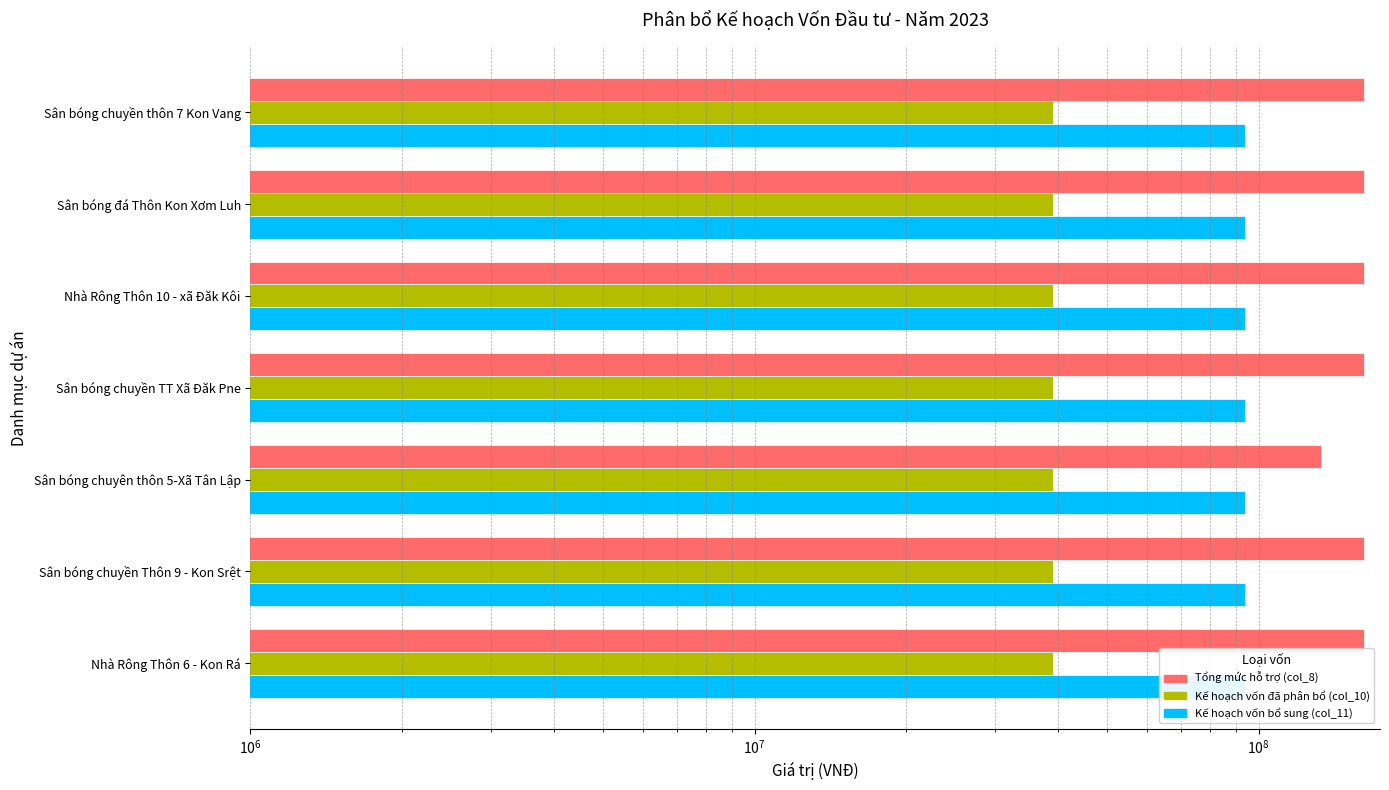

Is the value of Kế hoạch vốn bổ sung (col_11) at $\mathdefault{10^{10}}$ greater than the value of Kế hoạch vốn đã phân bổ (col_10) at $\mathdefault{10^{4}}$?

No